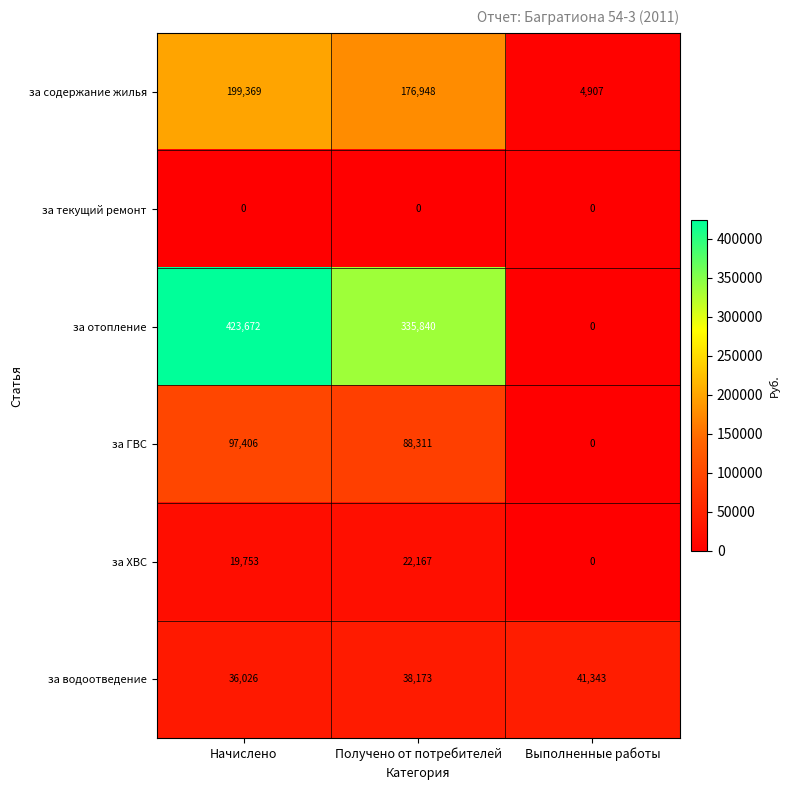

Count the number of categories in the chart.

3